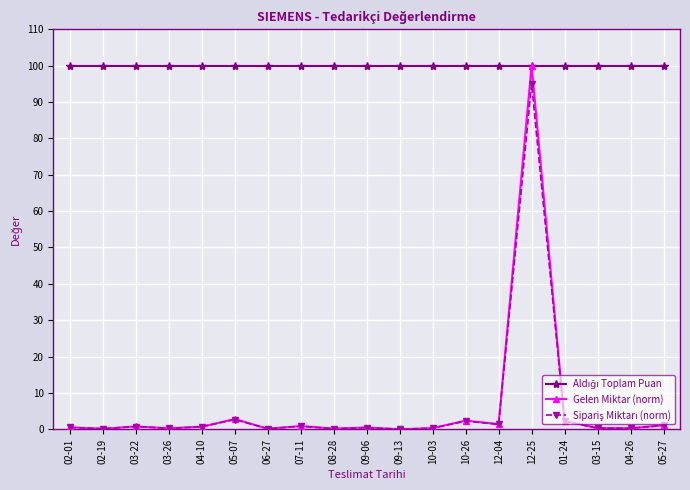

What is the sum of the Gelen Miktar (norm) values at 03-22 and 12-04?

2.2